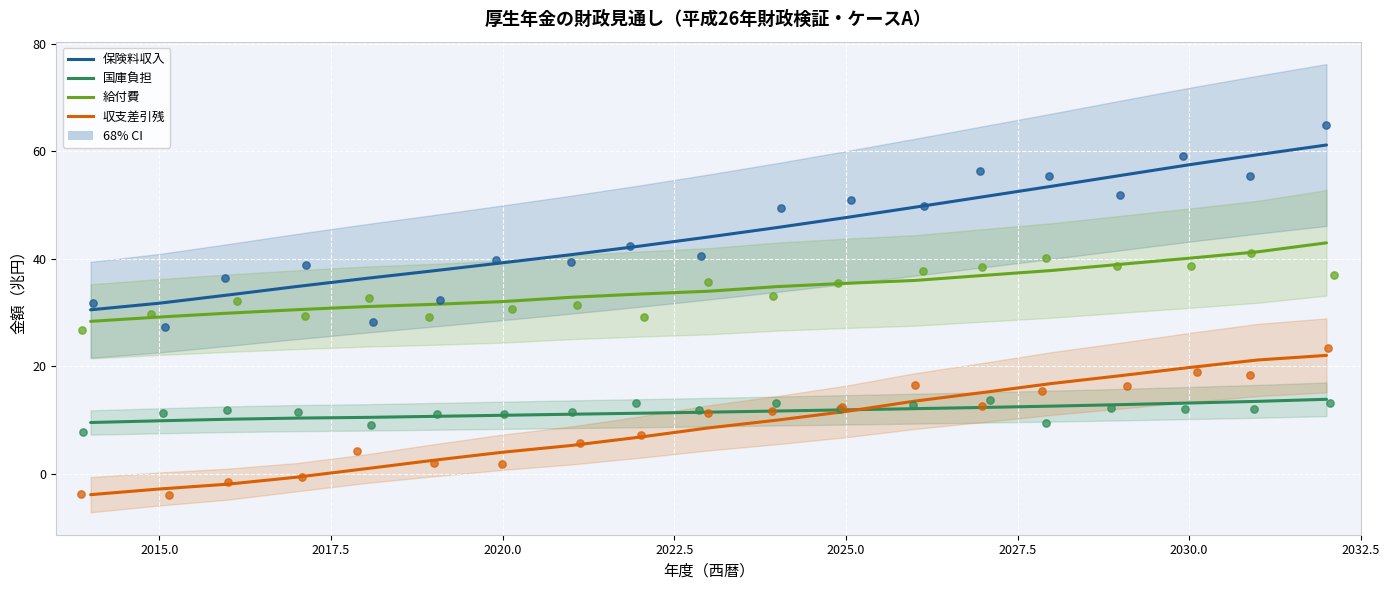

At how many categories does at least one series exceed 0?

19